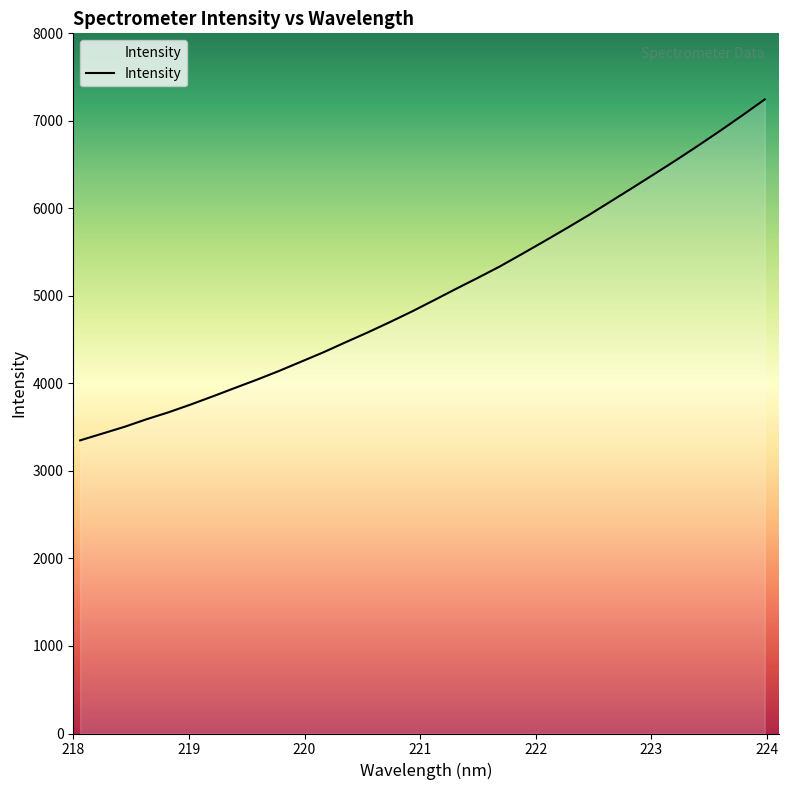

What is the minimum value shown in the chart?

3349.4